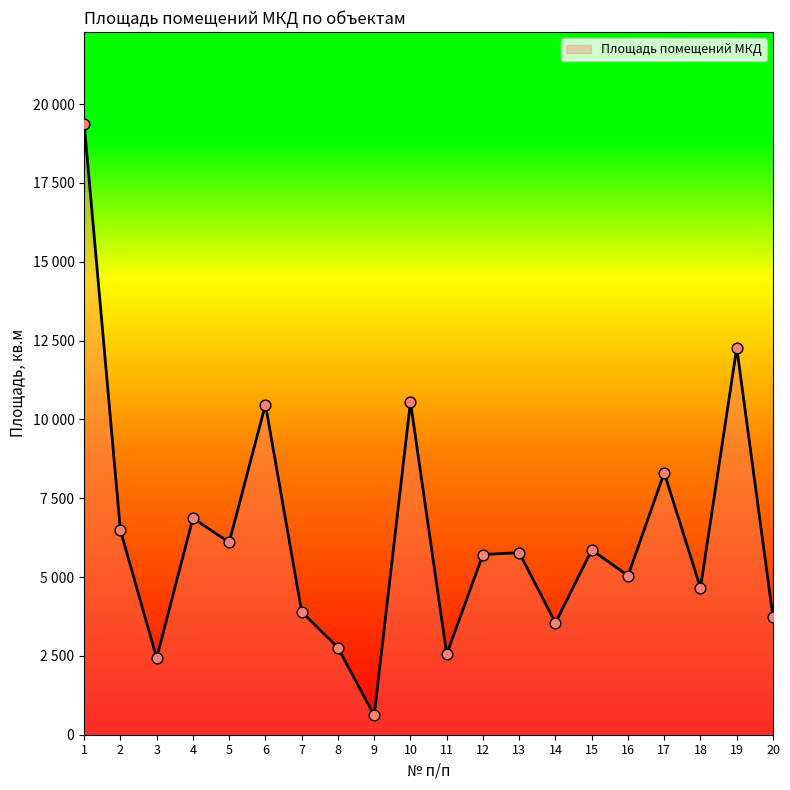

Between 20 and 9, which is larger?

20